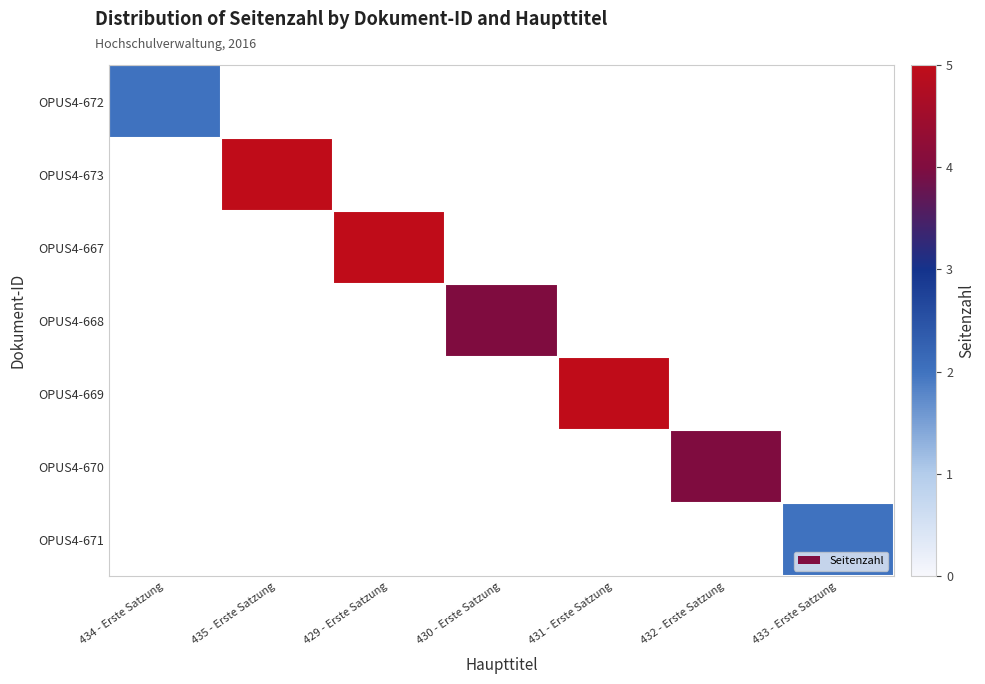

At how many categories does at least one series exceed 1?

7